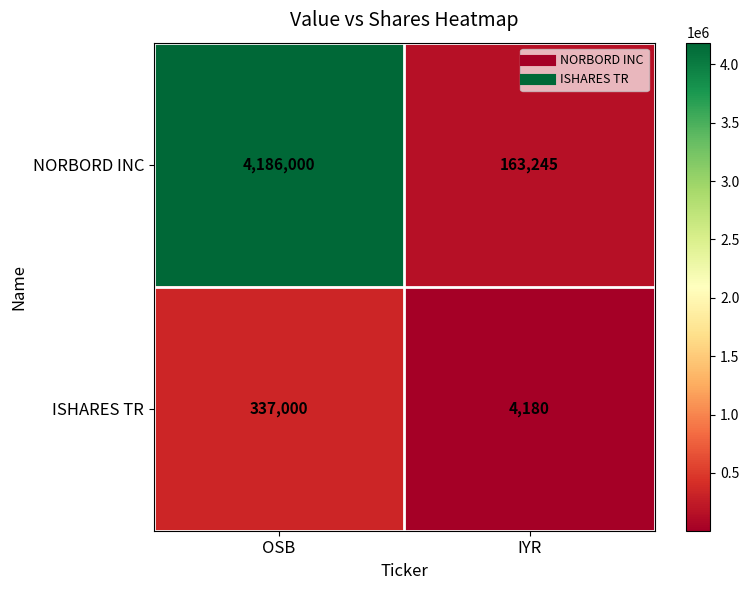

What is the spread (max minus min) of values at IYR?

159065